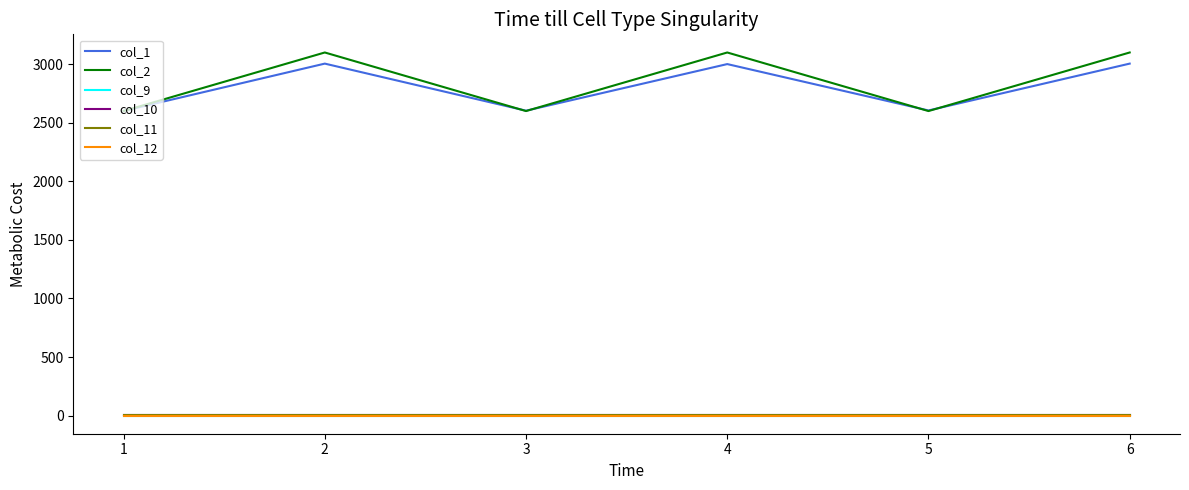

True or false: col_11 and col_2 intersect in this chart.

False